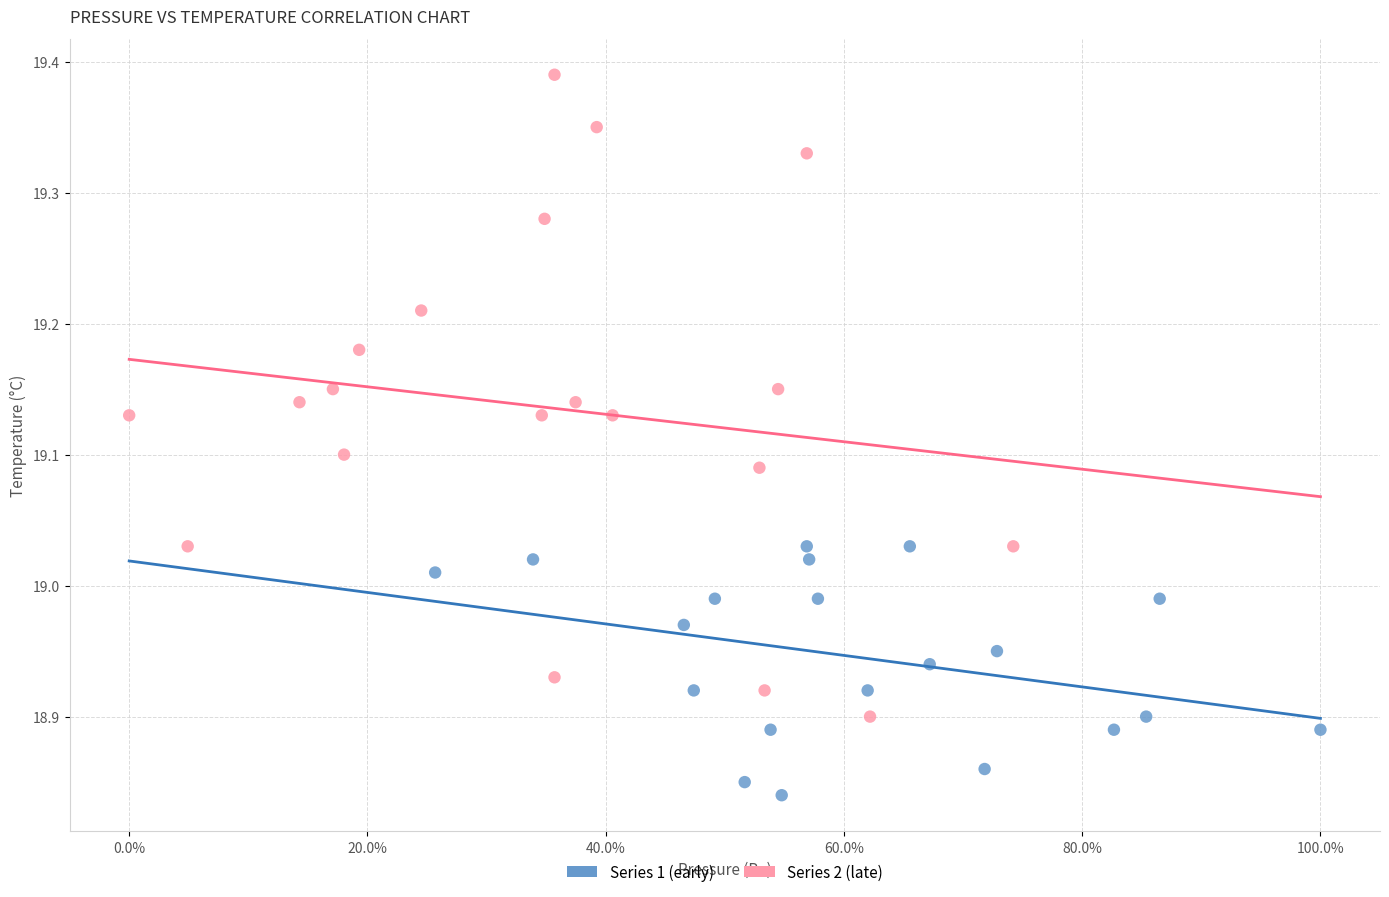

Which series has the widest spread of Y values?

Series 2 (late)